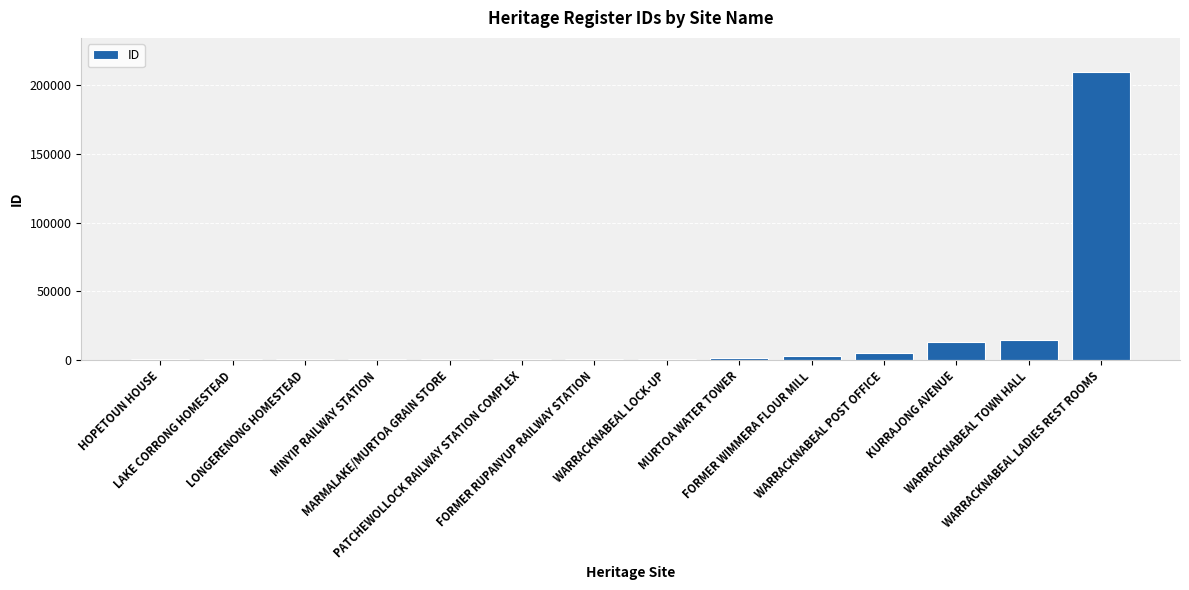

What is the sum of all values?

253093